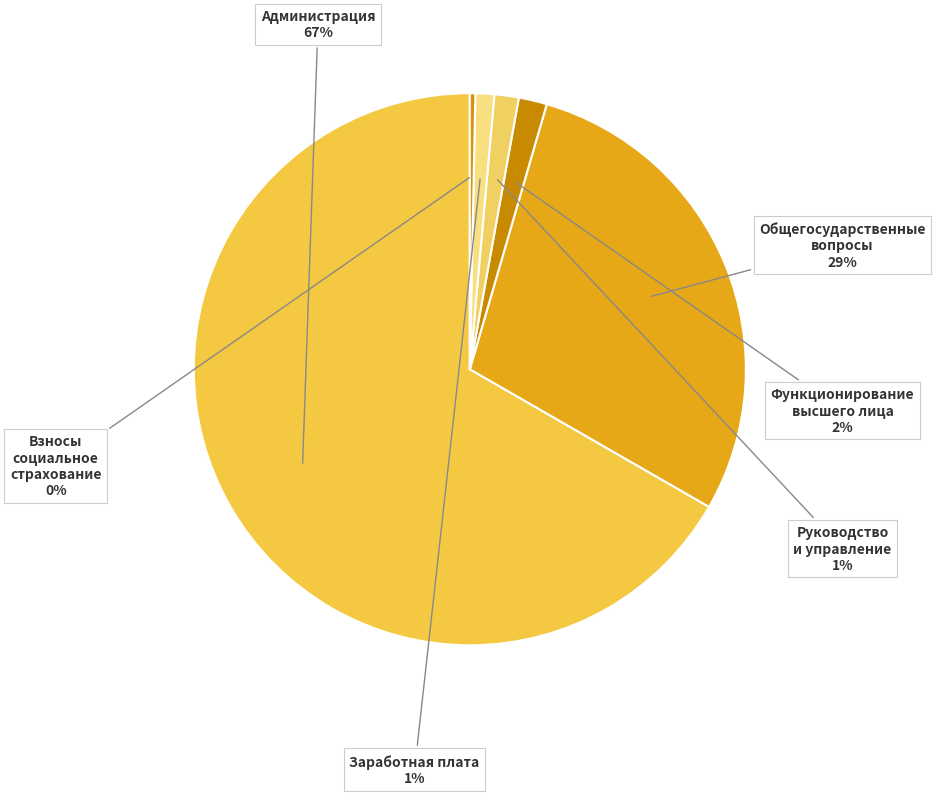

What is the majority slice?

Администрация